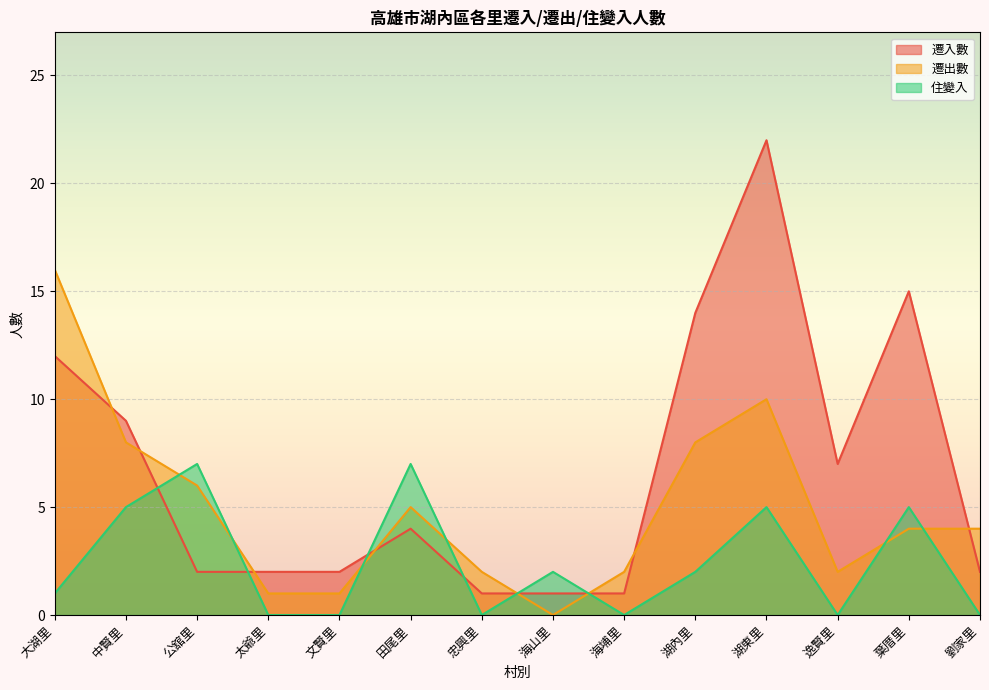

What is the difference between the maximum and second lowest values in the 遷入數 series?

21